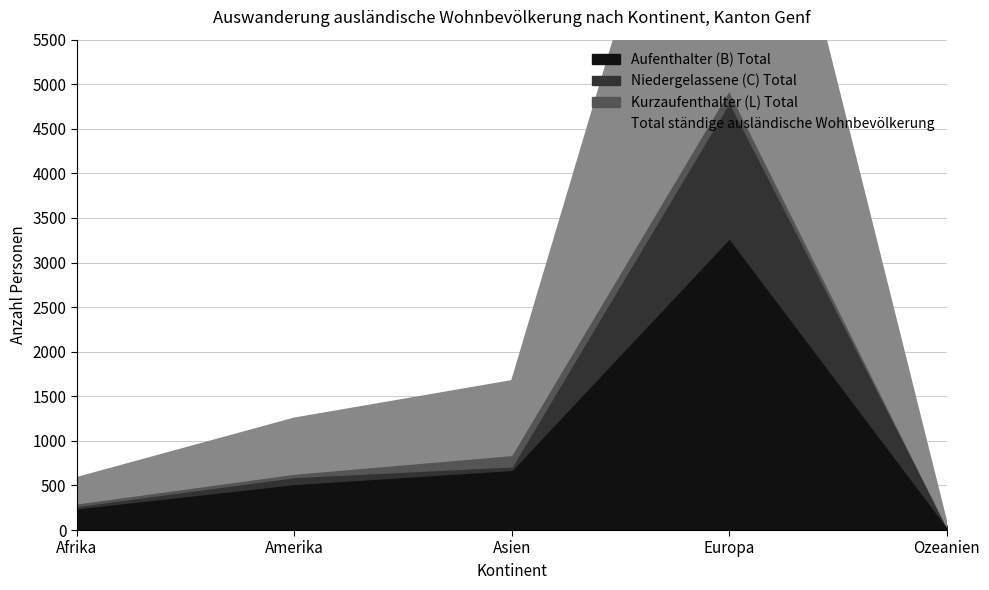

What is the label of the 4th point from the right?

Amerika